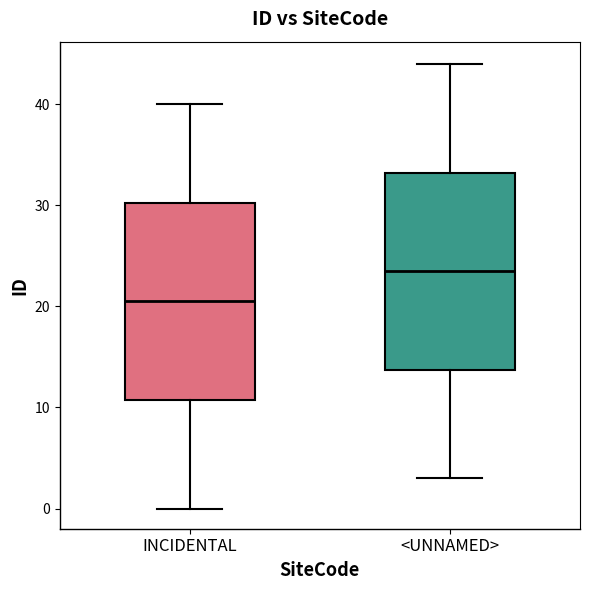

Which box's median line is the lowest?

INCIDENTAL